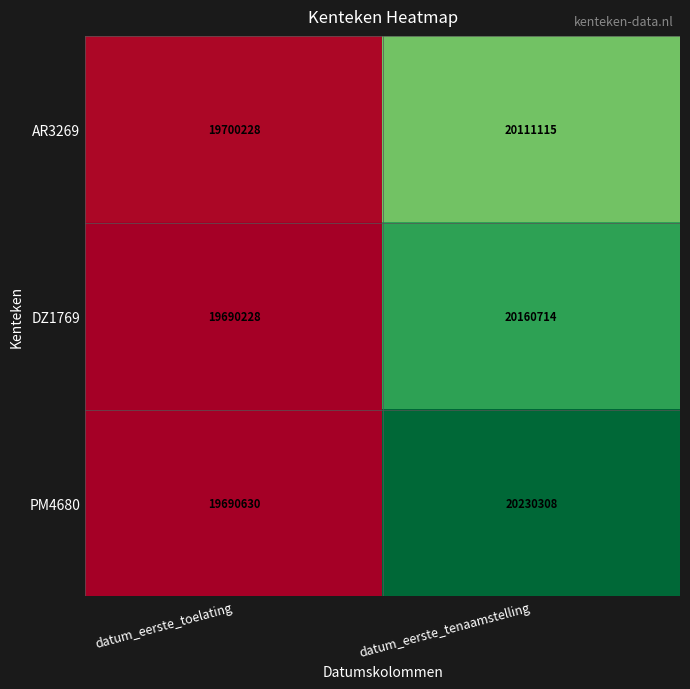

Reading left to right, transcribe all the data shown in this chart.

AR3269: 19700228	20111115
DZ1769: 19690228	20160714
PM4680: 19690630	20230308